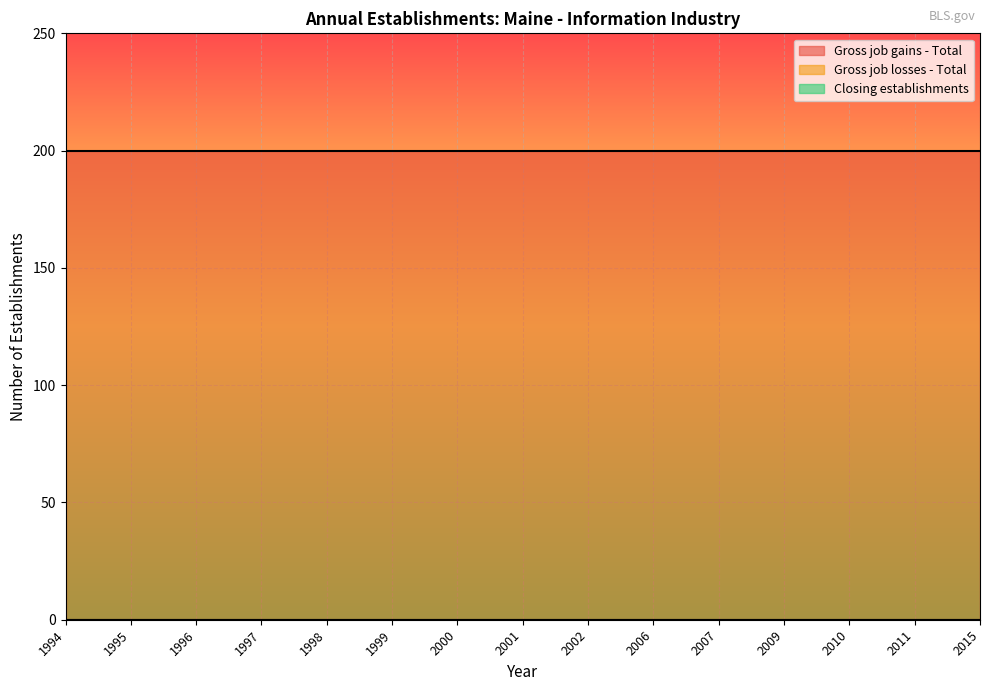

Which series has the largest total across all categories?

Gross job gains - Total